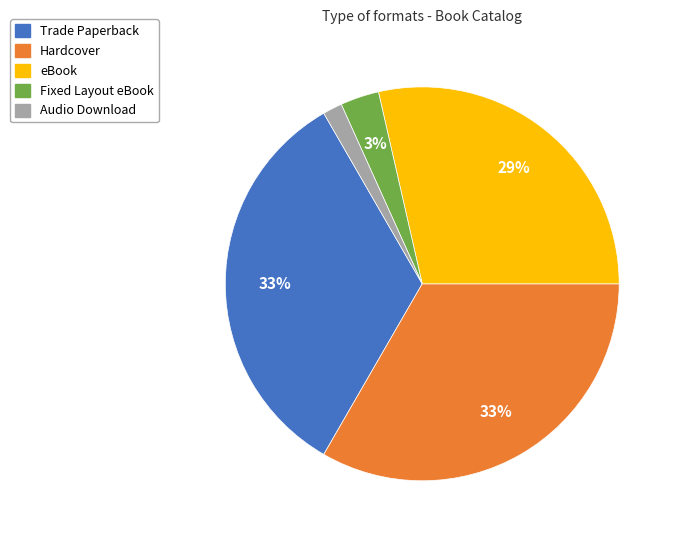

Which slice is the smallest?

Audio Download